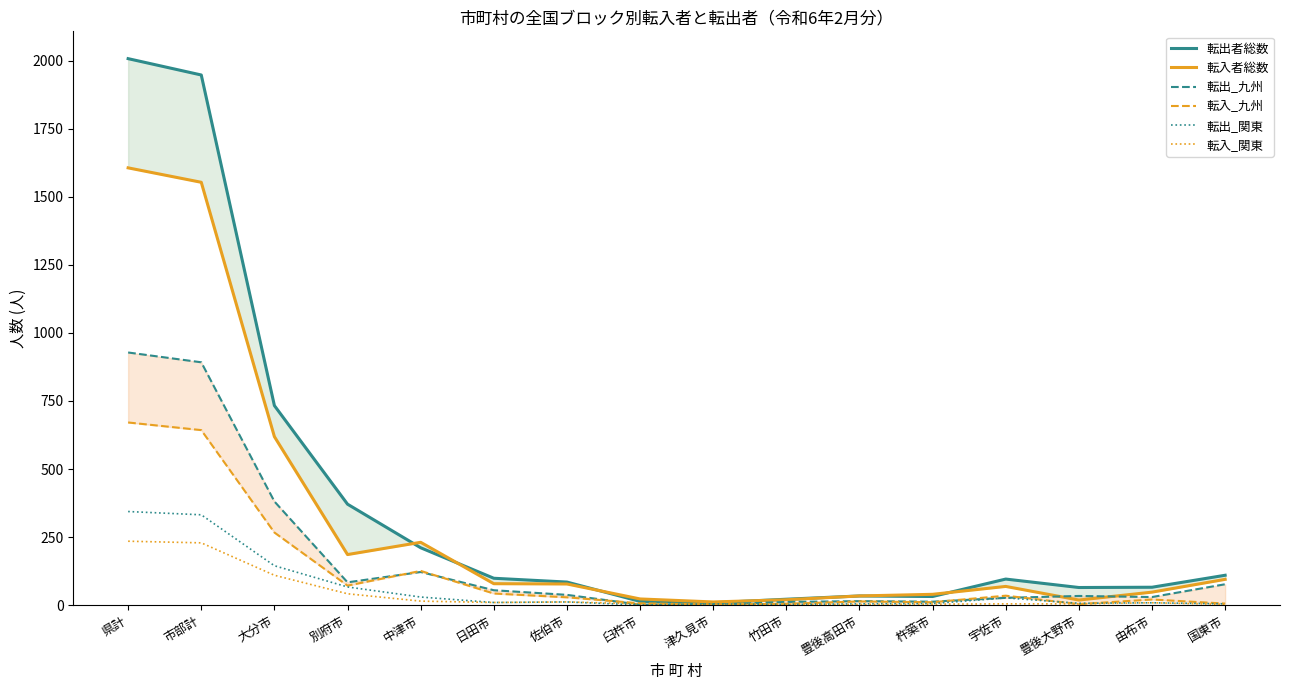

What is the difference between the maximum and minimum values in the 転出者総数 series?

1998